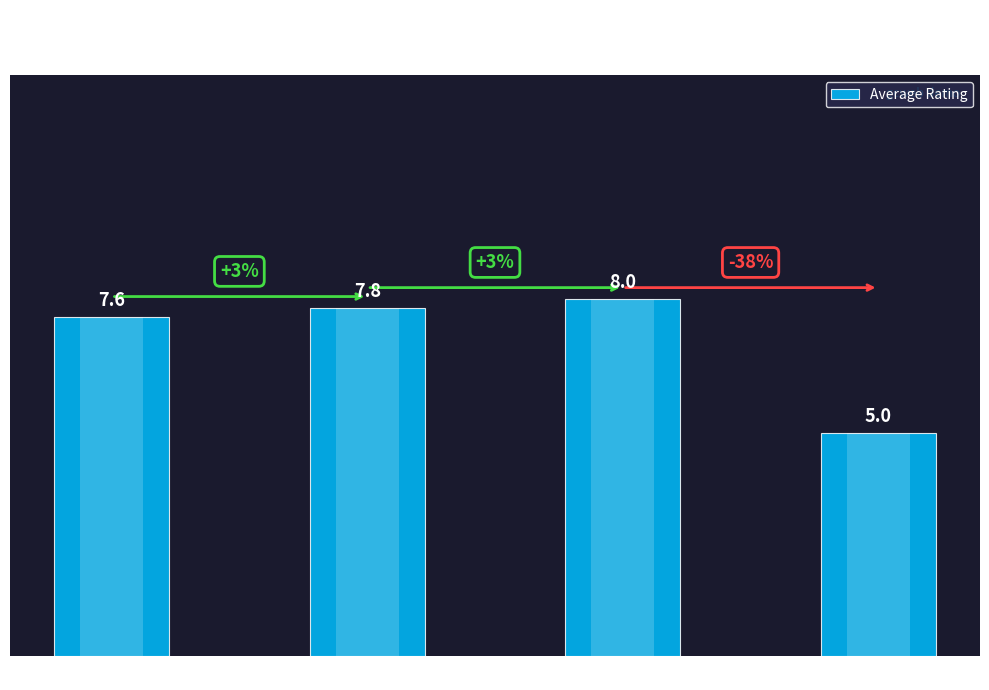

Rank the categories by value from lowest to highest.

Compositeur, Album, Cartonné, Broché